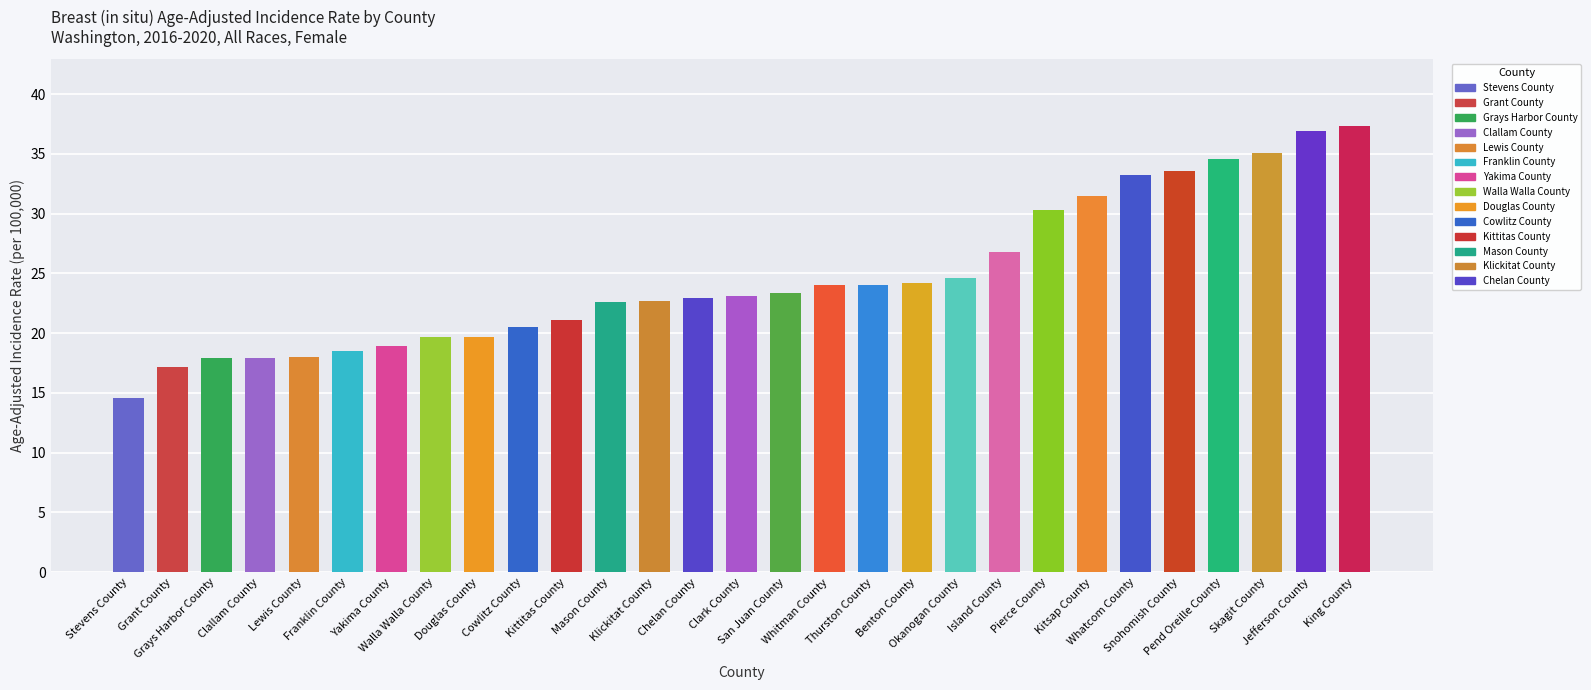

What is the label of the 18th bar from the right?

Mason County